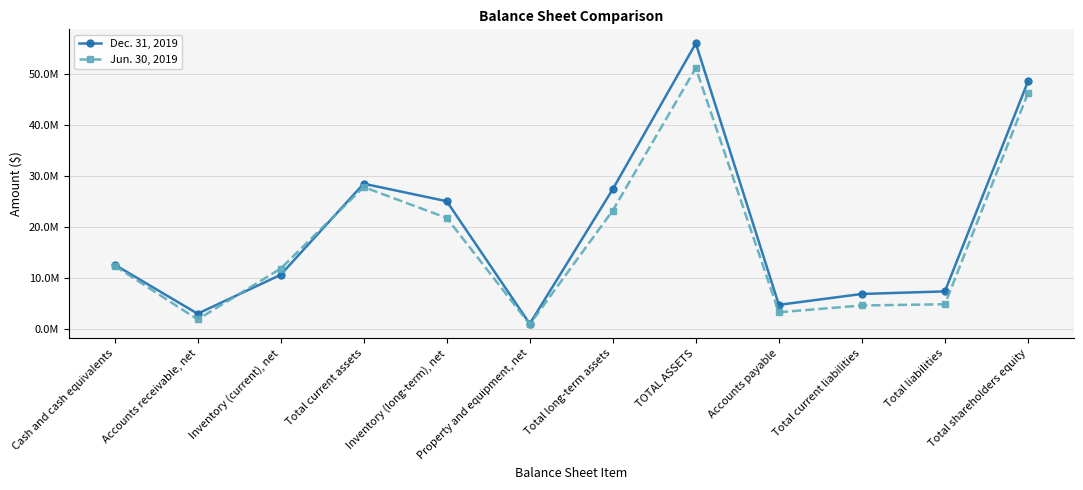

Which series has the largest total across all categories?

Dec. 31, 2019